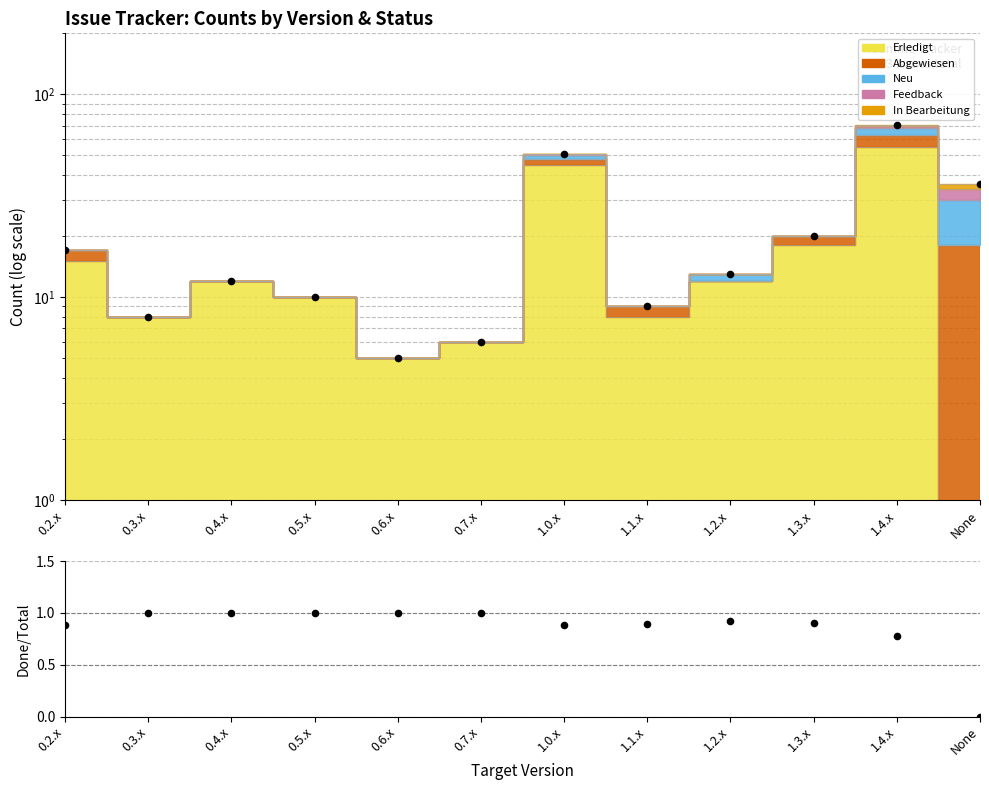

At which category is the sum across all series the highest?

1.4.x